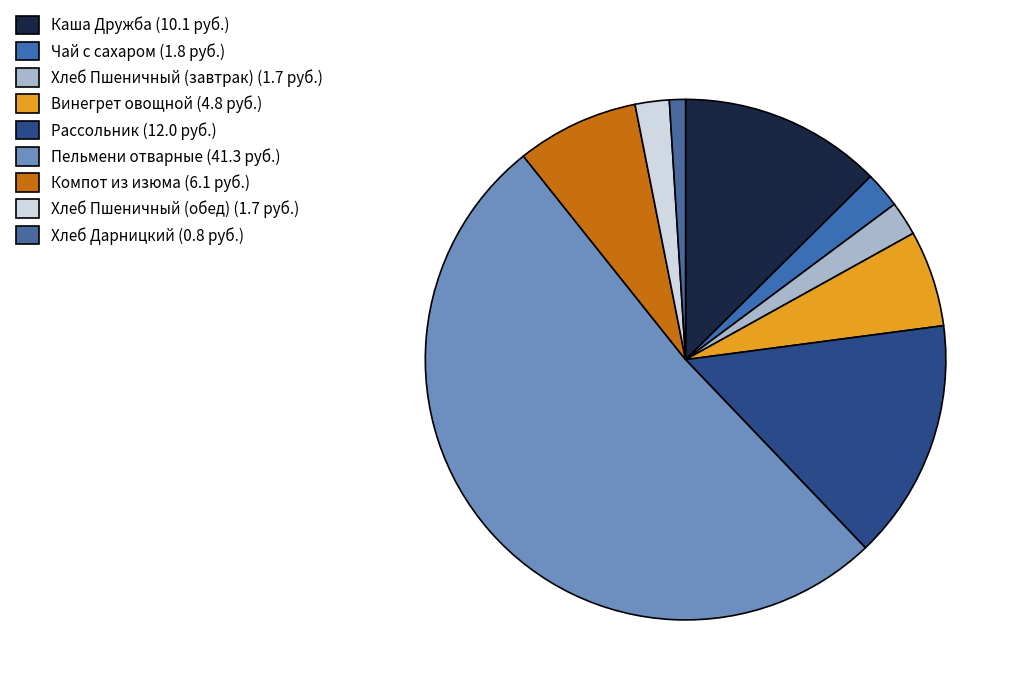

How many slices are in this pie chart?

9